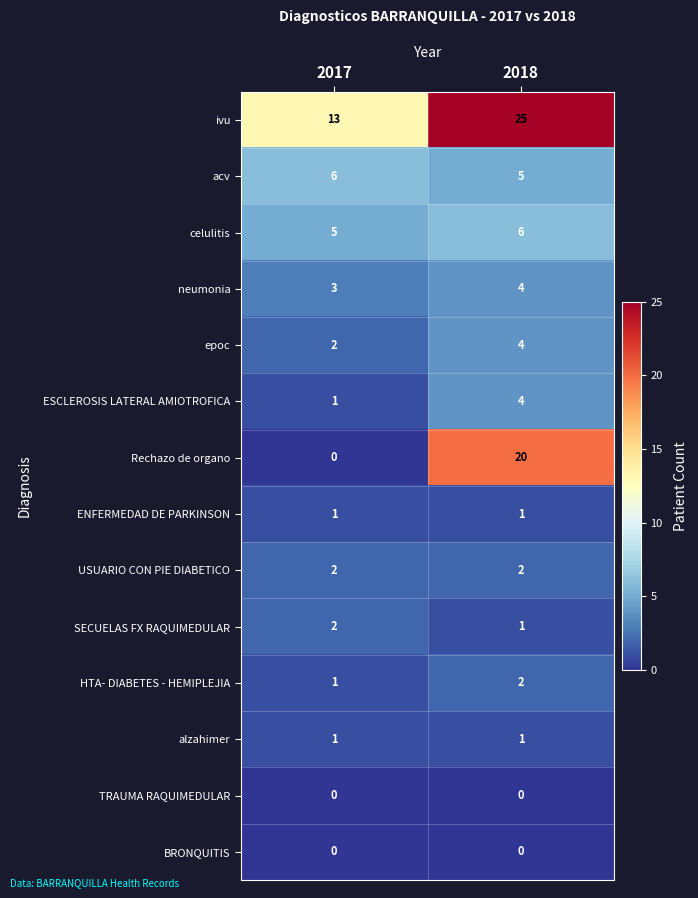

Reading left to right, list all the values displayed in this chart.

ivu: 2017=13	2018=25
acv: 2017=6	2018=5
celulitis: 2017=5	2018=6
neumonia: 2017=3	2018=4
epoc: 2017=2	2018=4
ESCLEROSIS LATERAL AMIOTROFICA: 2017=1	2018=4
Rechazo de organo: 2017=0	2018=20
ENFERMEDAD DE PARKINSON: 2017=1	2018=1
USUARIO CON PIE DIABETICO: 2017=2	2018=2
SECUELAS FX RAQUIMEDULAR: 2017=2	2018=1
HTA- DIABETES - HEMIPLEJIA: 2017=1	2018=2
alzahimer: 2017=1	2018=1
TRAUMA RAQUIMEDULAR: 2017=0	2018=0
BRONQUITIS: 2017=0	2018=0